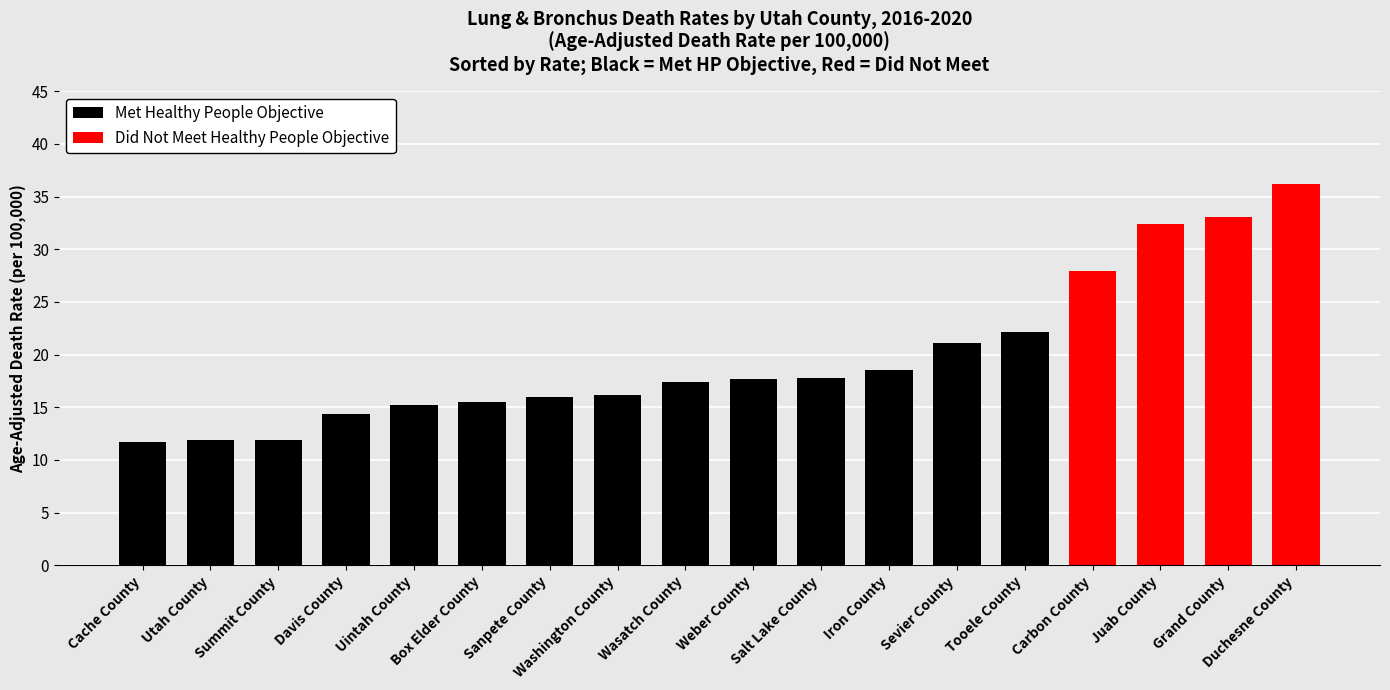

What is the difference between the maximum and minimum values in the Met Healthy People Objective series?

10.4